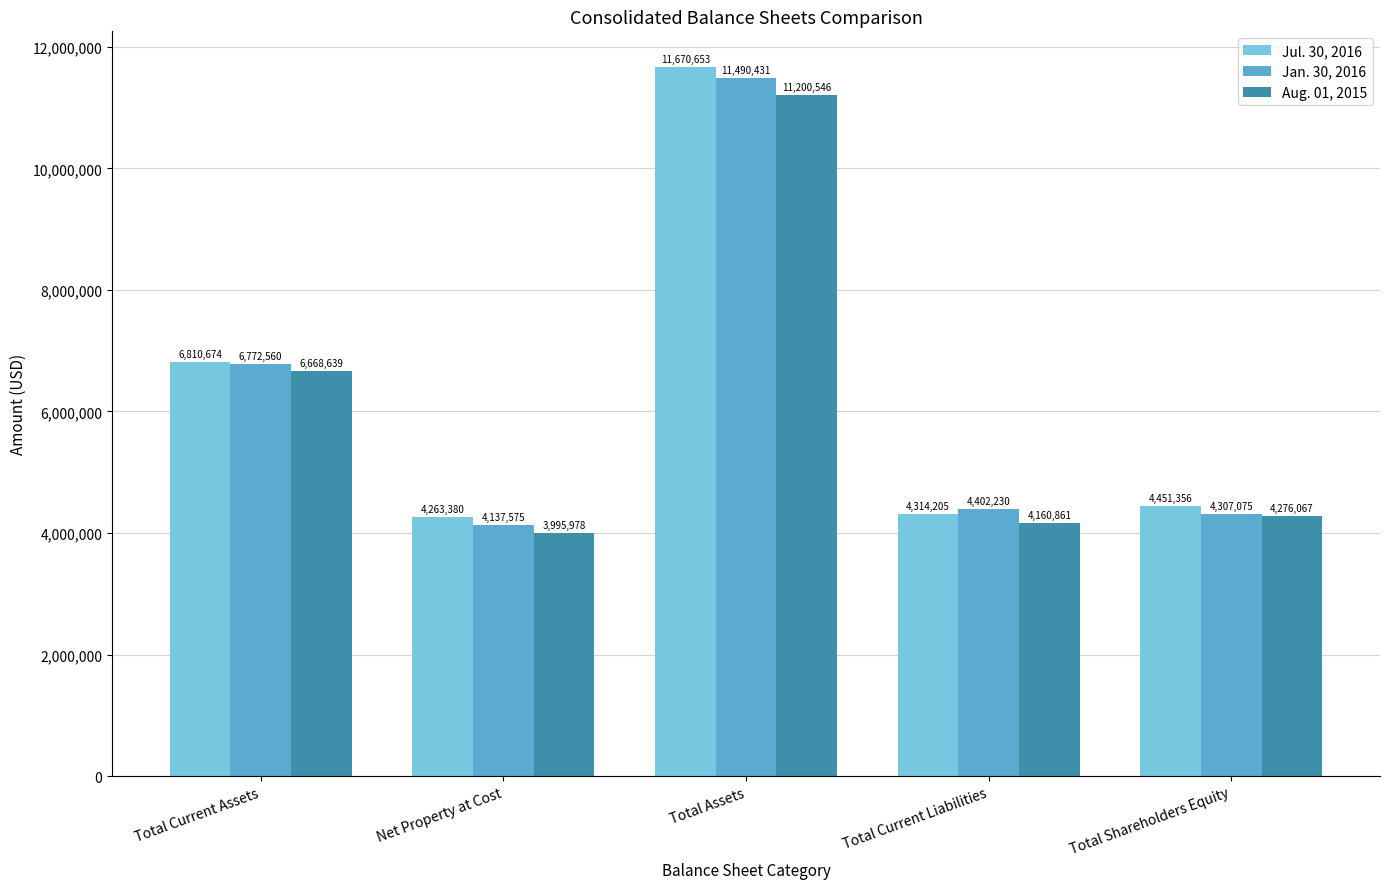

What is the label of the 4th bar from the right?

Net Property at Cost